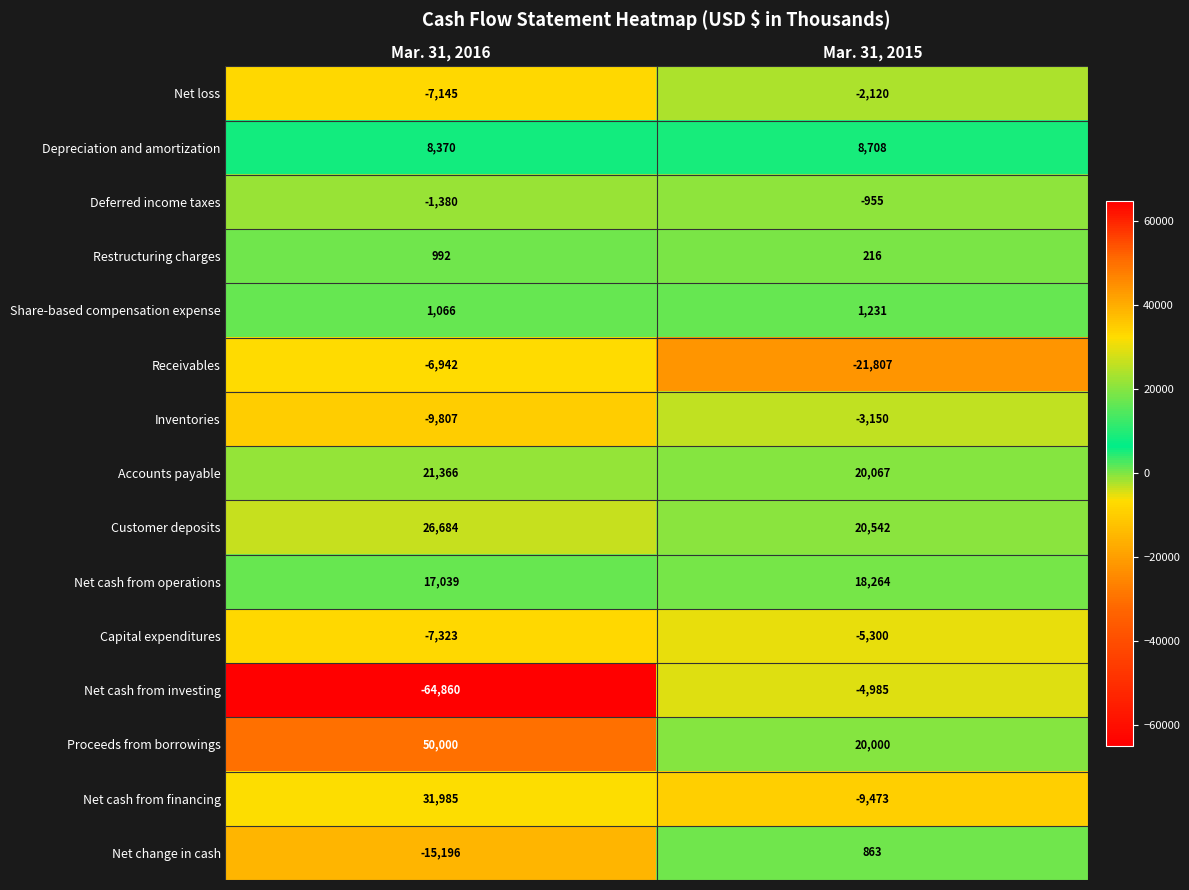

At how many categories does at least one series exceed 26557?

1